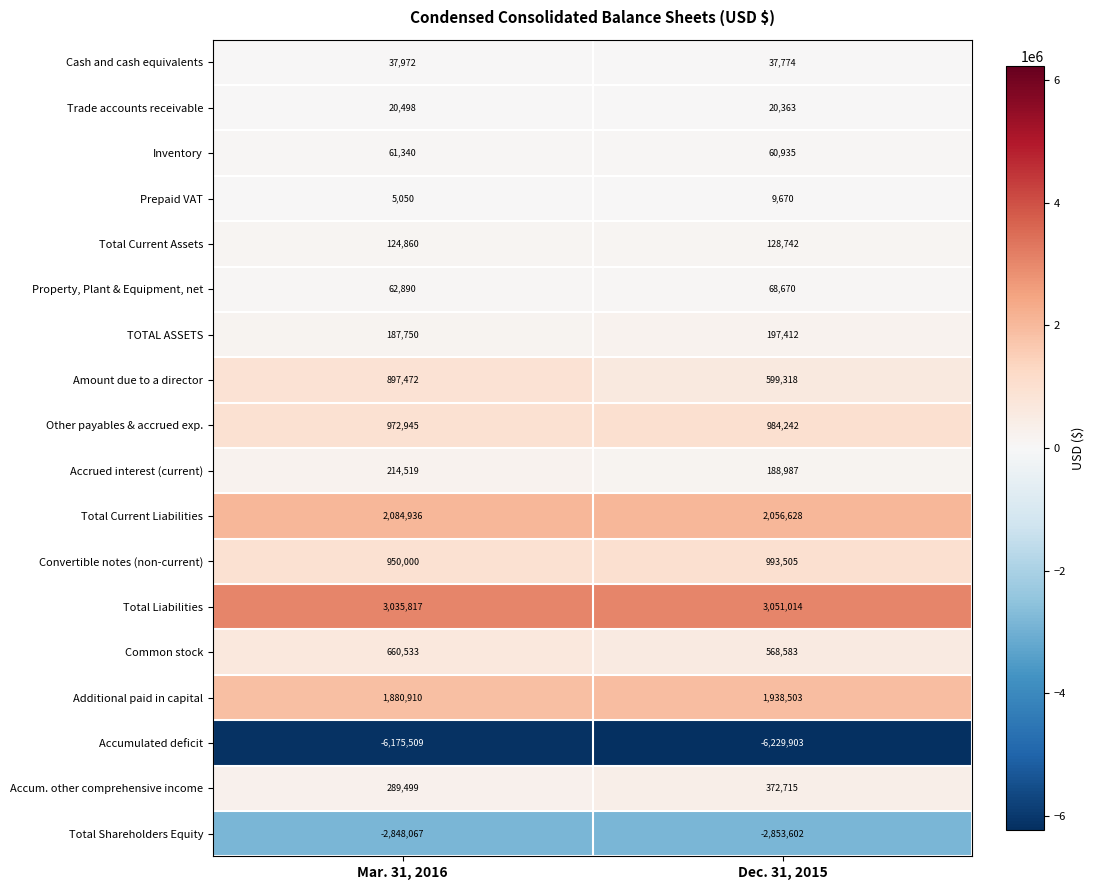

Is the value of Amount due to a director at Mar. 31, 2016 greater than the value of Other payables & accrued exp. at Dec. 31, 2015?

No